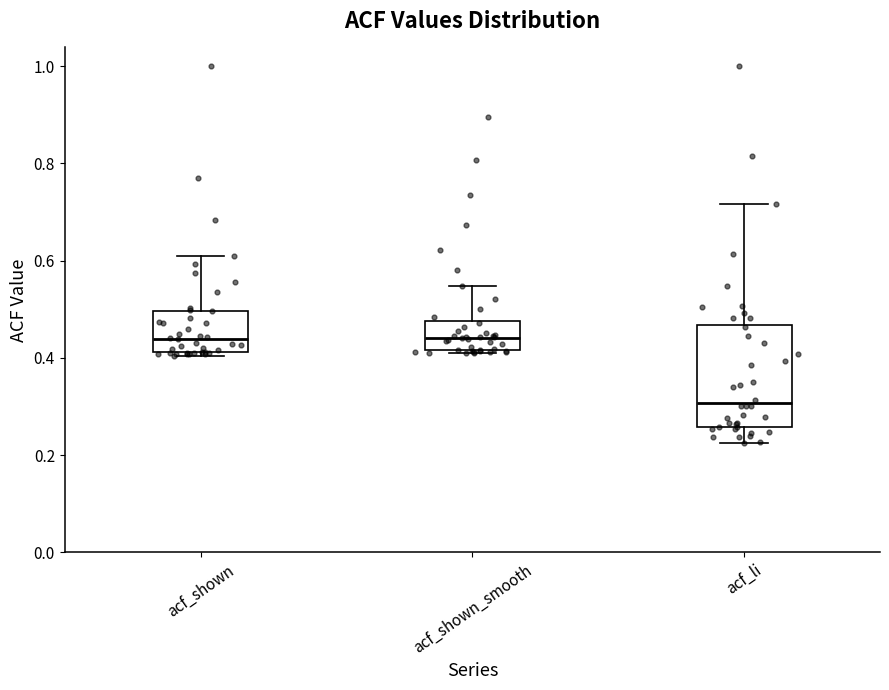

Comparing the boxes themselves (not the whiskers), which one is the tallest?

acf_li